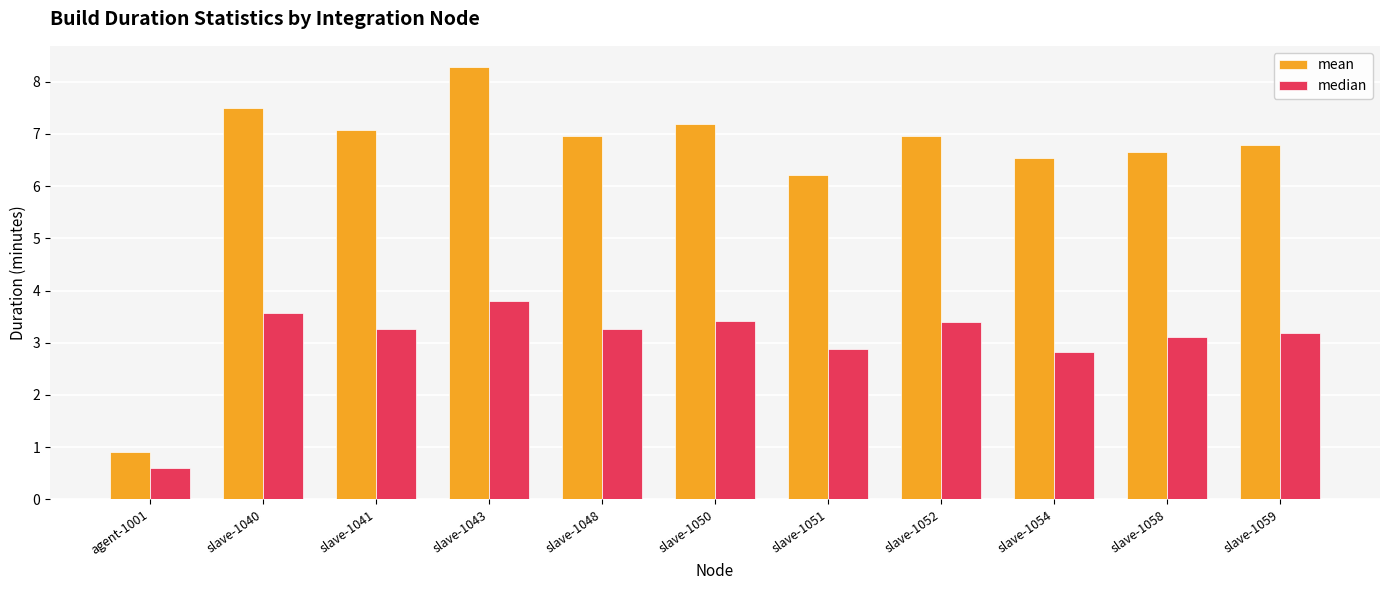

Count the number of categories in the chart.

11